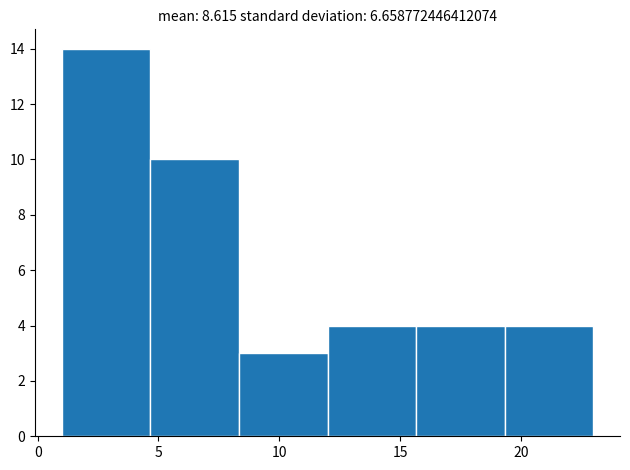

Reading left to right, transcribe this chart: for each bar, give the range it covers on the x-axis and its height. Neither the bar edges nor the heights are printed on the chart, so give them approximately, as read against the axes.

1.0 to 4.5: 14
4.5 to 8.5: 10
8.5 to 12.0: 3
12.0 to 15.5: 4
15.5 to 19.5: 4
19.5 to 23.0: 4